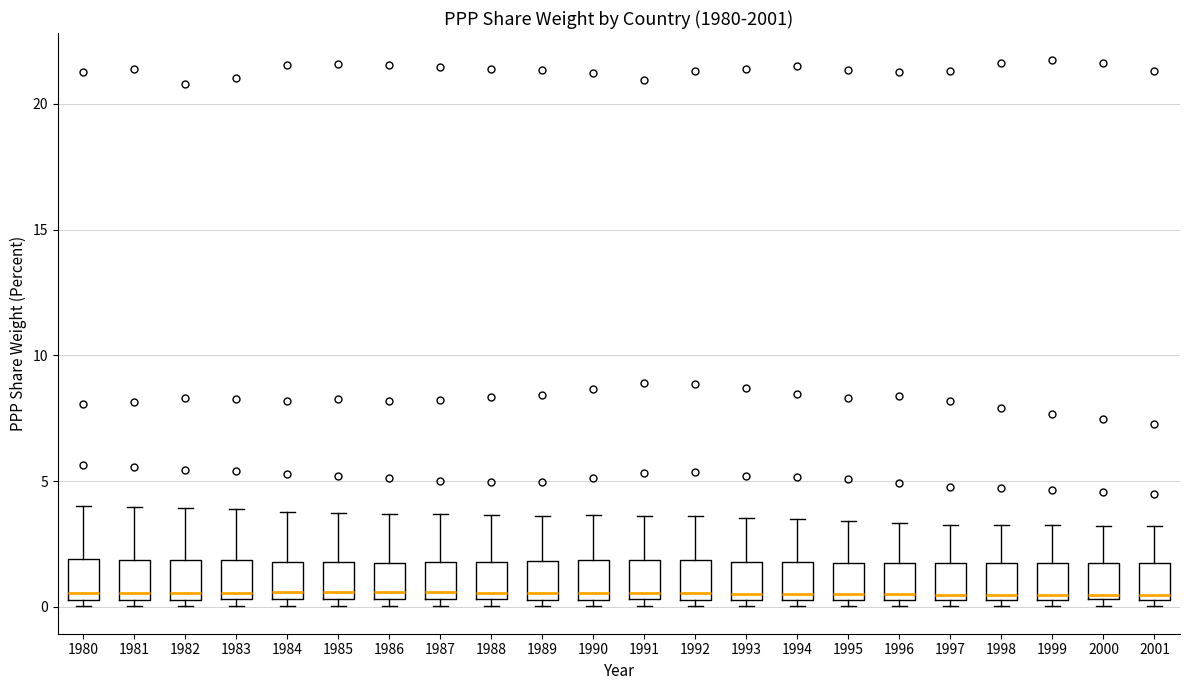

Reading left to right, transcribe this box plot: for each box, give where its median line is, the range the box spans, and where its two whiskers end, as read against the y-axis. The values are not printed on the chart, so give them approximately, as read against the axis.

1980: median 0.5 (just above the box's lower edge), box 0.5 to 2.0, whiskers 0.0 to 4.0
1981: median 0.5 (just above the box's lower edge), box 0.5 to 2.0, whiskers 0.0 to 4.0
1982: median 0.5 (just above the box's lower edge), box 0.5 to 2.0, whiskers 0.0 to 4.0
1983: median 0.5 (just above the box's lower edge), box 0.5 to 2.0, whiskers 0.0 to 4.0
1984: median 0.5 (just above the box's lower edge), box 0.5 to 2.0, whiskers 0.0 to 4.0
1985: median 0.5 (just above the box's lower edge), box 0.5 to 2.0, whiskers 0.0 to 3.5
1986: median 0.5 (just above the box's lower edge), box 0.5 to 2.0, whiskers 0.0 to 3.5
1987: median 0.5 (just above the box's lower edge), box 0.5 to 2.0, whiskers 0.0 to 3.5
1988: median 0.5 (just above the box's lower edge), box 0.5 to 2.0, whiskers 0.0 to 3.5
1989: median 0.5 (just above the box's lower edge), box 0.5 to 2.0, whiskers 0.0 to 3.5
1990: median 0.5 (just above the box's lower edge), box 0.5 to 2.0, whiskers 0.0 to 3.5
1991: median 0.5 (just above the box's lower edge), box 0.5 to 2.0, whiskers 0.0 to 3.5
1992: median 0.5 (just above the box's lower edge), box 0.5 to 2.0, whiskers 0.0 to 3.5
1993: median 0.5 (just above the box's lower edge), box 0.5 to 2.0, whiskers 0.0 to 3.5
1994: median 0.5 (just above the box's lower edge), box 0.5 to 2.0, whiskers 0.0 to 3.5
1995: median 0.5 (just above the box's lower edge), box 0.5 to 2.0, whiskers 0.0 to 3.5
1996: median 0.5 (just above the box's lower edge), box 0.5 to 1.5, whiskers 0.0 to 3.5
1997: median 0.5 (just above the box's lower edge), box 0.5 to 1.5, whiskers 0.0 to 3.5
1998: median 0.5 (just above the box's lower edge), box 0.5 to 2.0, whiskers 0.0 to 3.5
1999: median 0.5 (just above the box's lower edge), box 0.5 to 2.0, whiskers 0.0 to 3.5
2000: median 0.5 (just above the box's lower edge), box 0.5 to 2.0, whiskers 0.0 to 3.0
2001: median 0.5 (just above the box's lower edge), box 0.5 to 2.0, whiskers 0.0 to 3.0